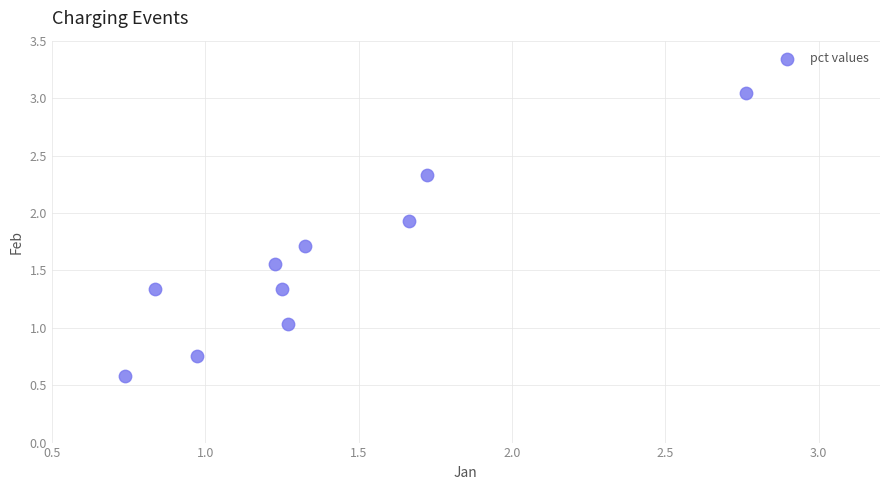

What is the average X value?

1.4